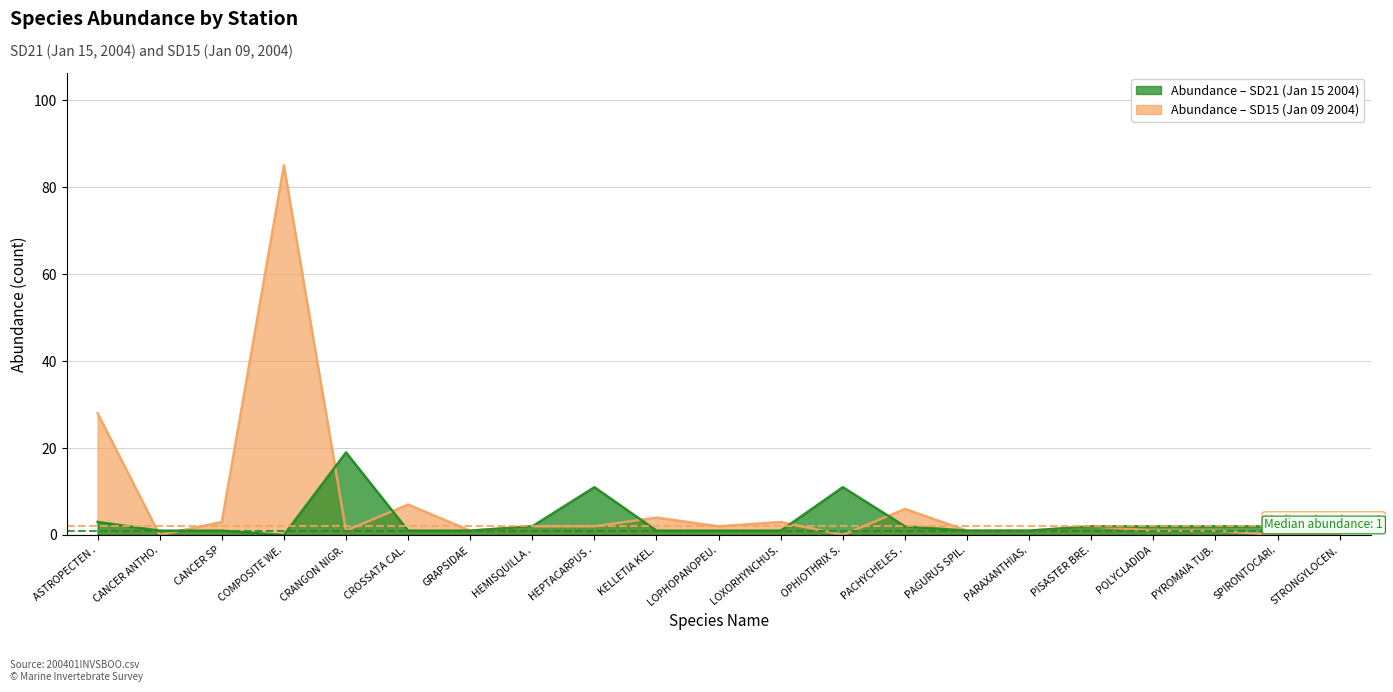

Is it true that Abundance (primary) equals 1 at PARAXANTHIAS.?

True